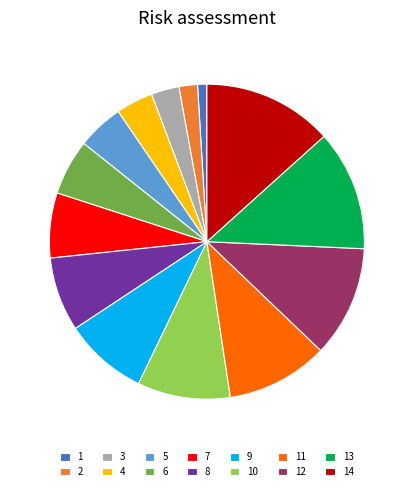

What is the ratio of the value at 10 to the value at 6?

1.7